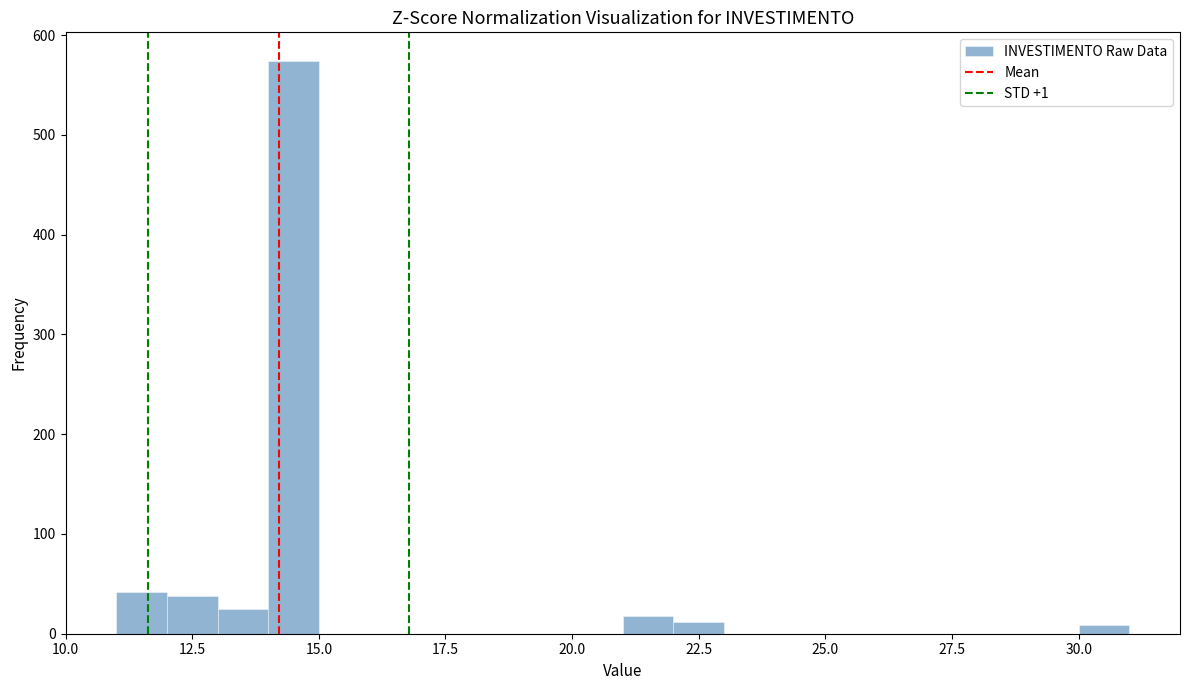

Read against the x-axis, roughly where is the centre of the tallest bar?

14.5